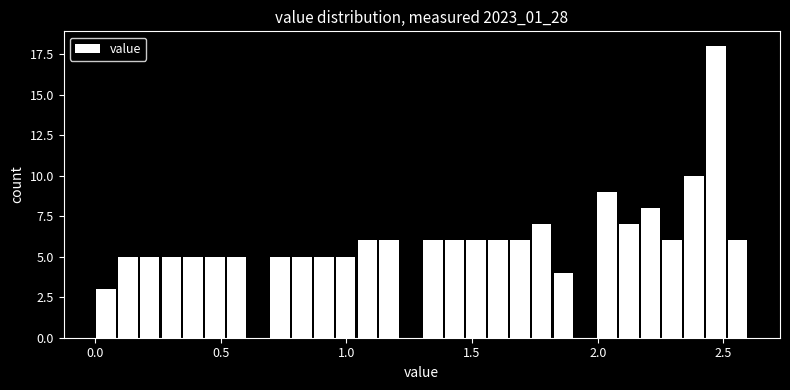

Around what value on the x-axis is the tallest bar? Give the approximate position of its centre, as read against the axis.

2.45